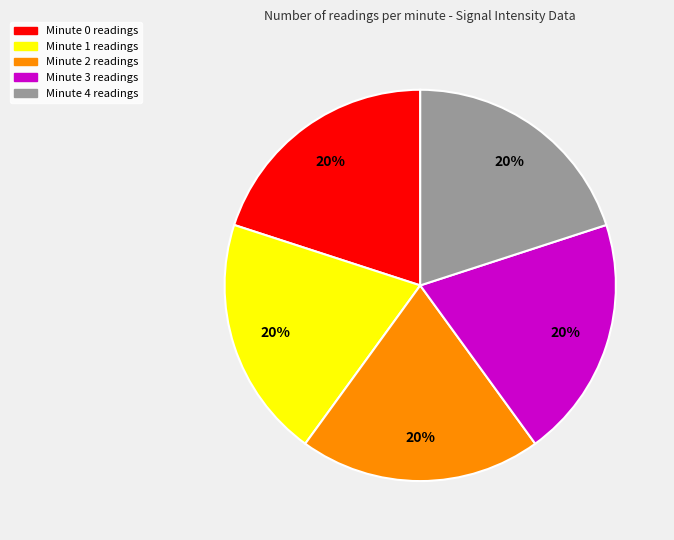

How many slices are in this pie chart?

5